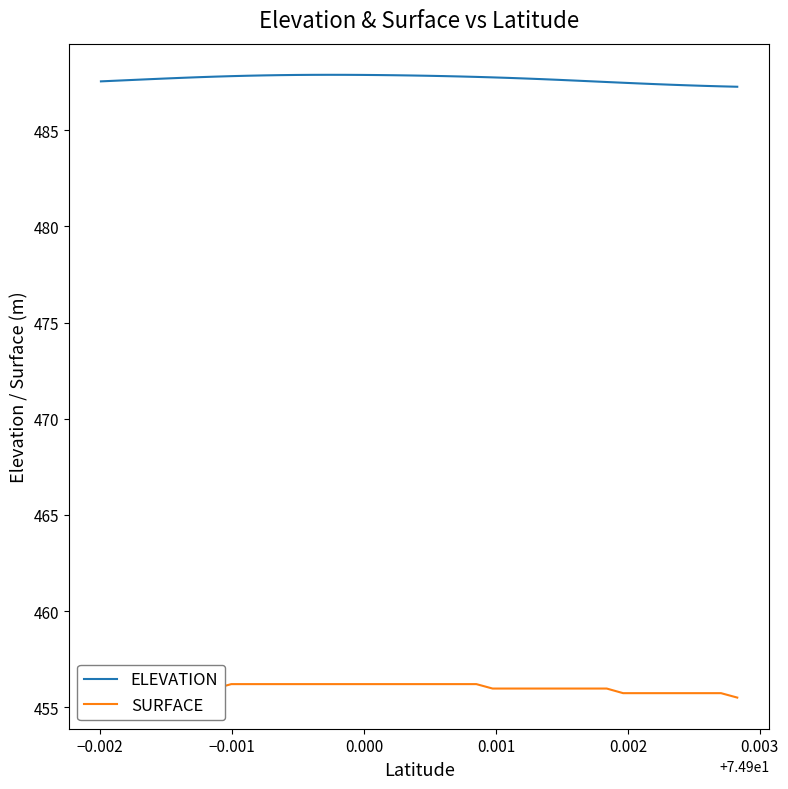

Rank the series by their average value, from lowest to highest.

SURFACE, ELEVATION